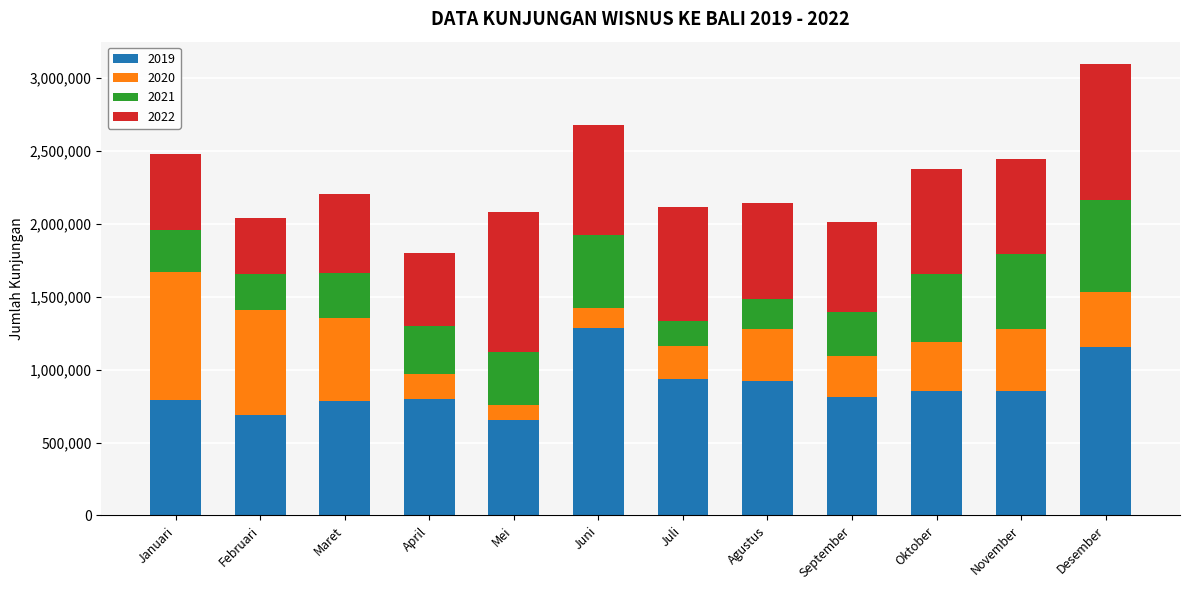

Count the number of data series in this chart.

4